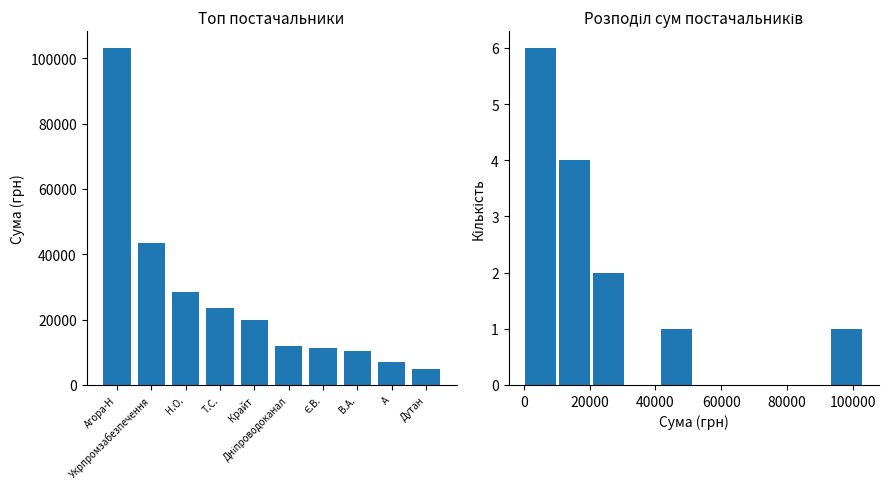

The Кількість series shows -3.0 at А. True or false?

False